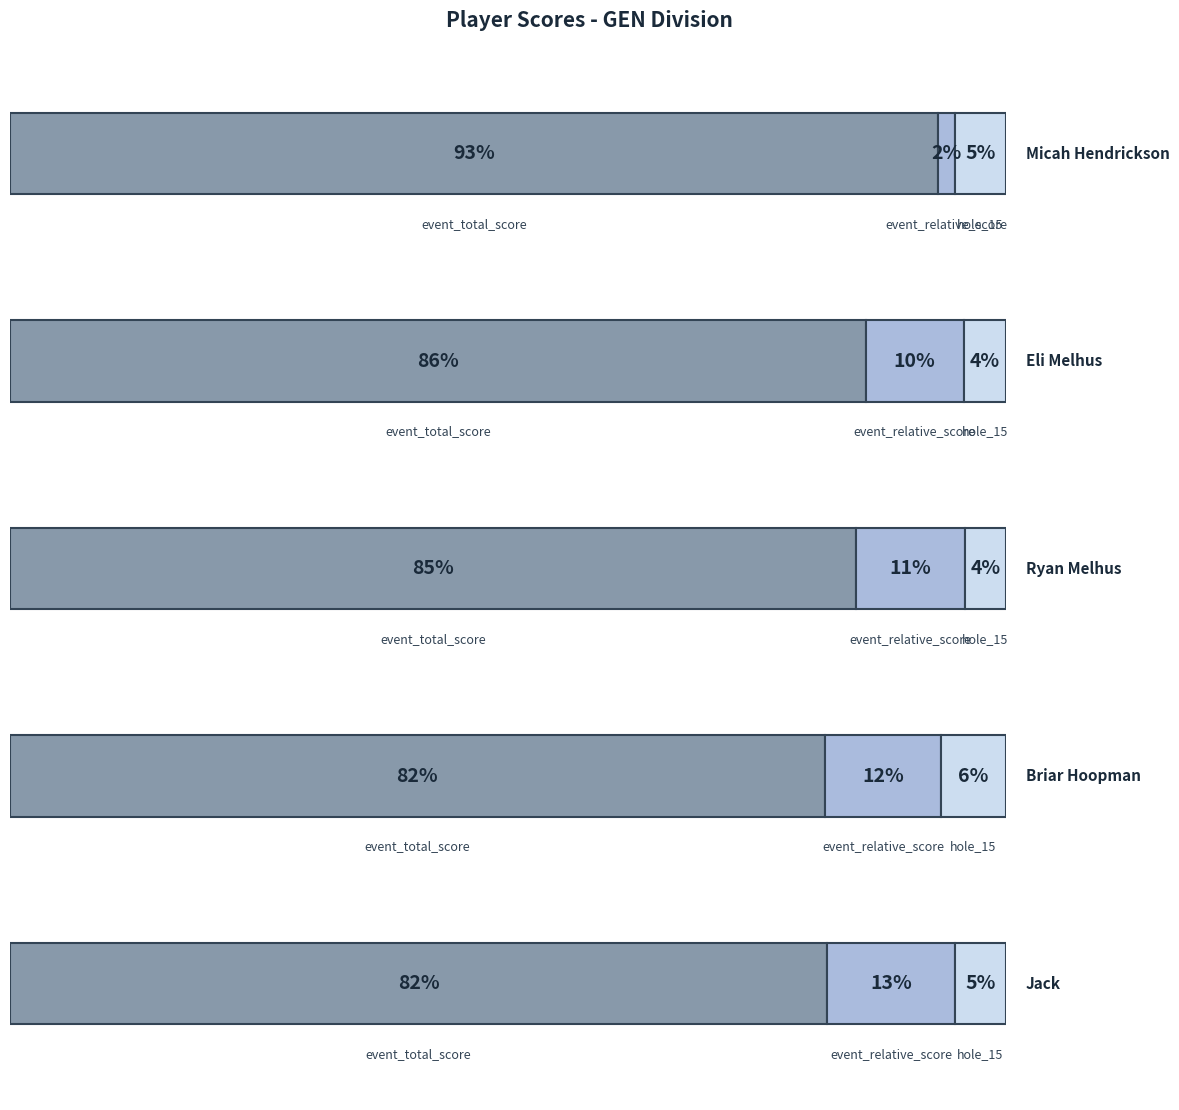

What position from the left is Briar Hoopman?

4